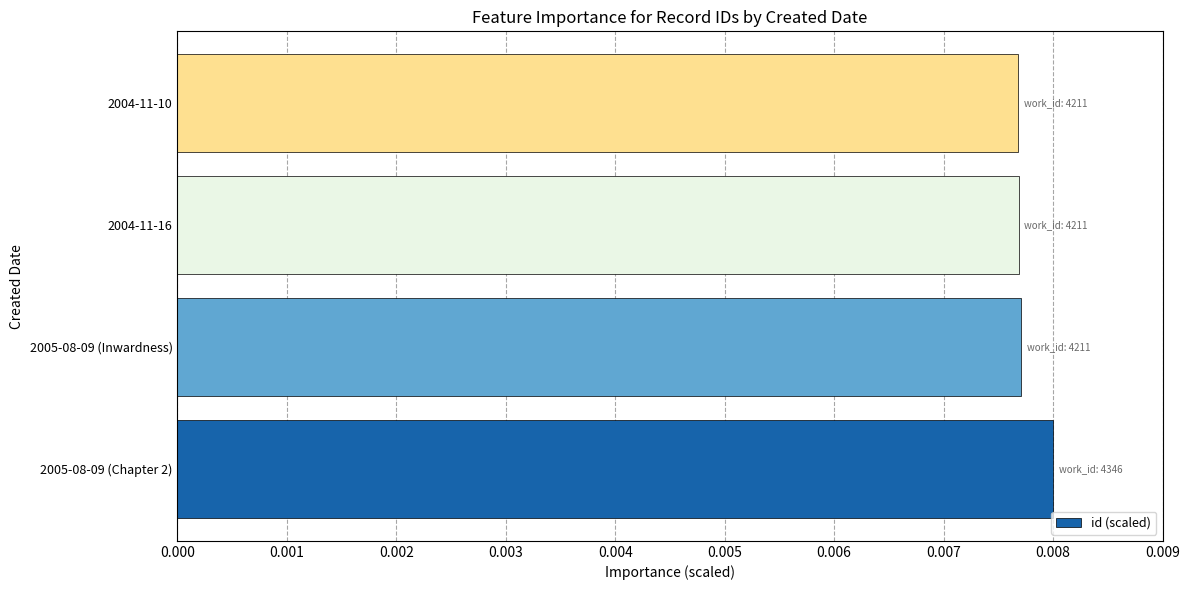

Count the number of data series in this chart.

1